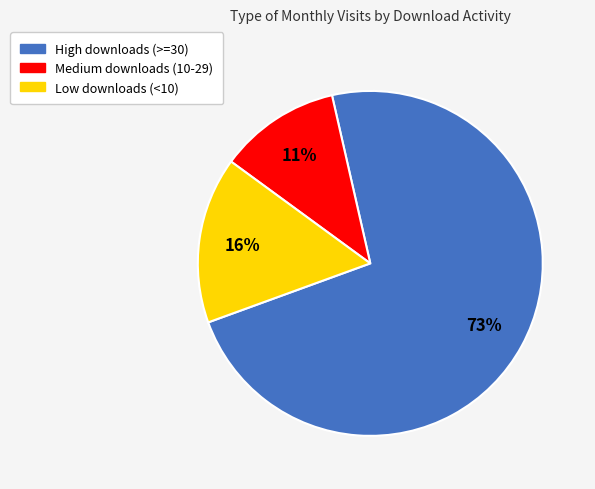

To the nearest percent, what is the average slice percentage?

33%